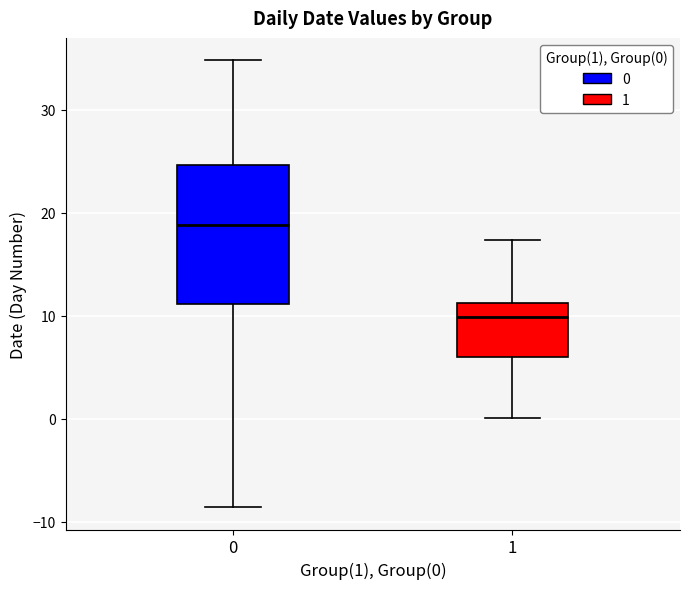

Reading left to right, read every box against the y-axis: the position of its median line, the range the box covers, and the ends of its whiskers. The values are not printed on the chart, so give them approximately, as read against the axis.

0: median 19, box 11 to 25, whiskers -9 to 35
1: median 10, box 6 to 11, whiskers 0 to 17